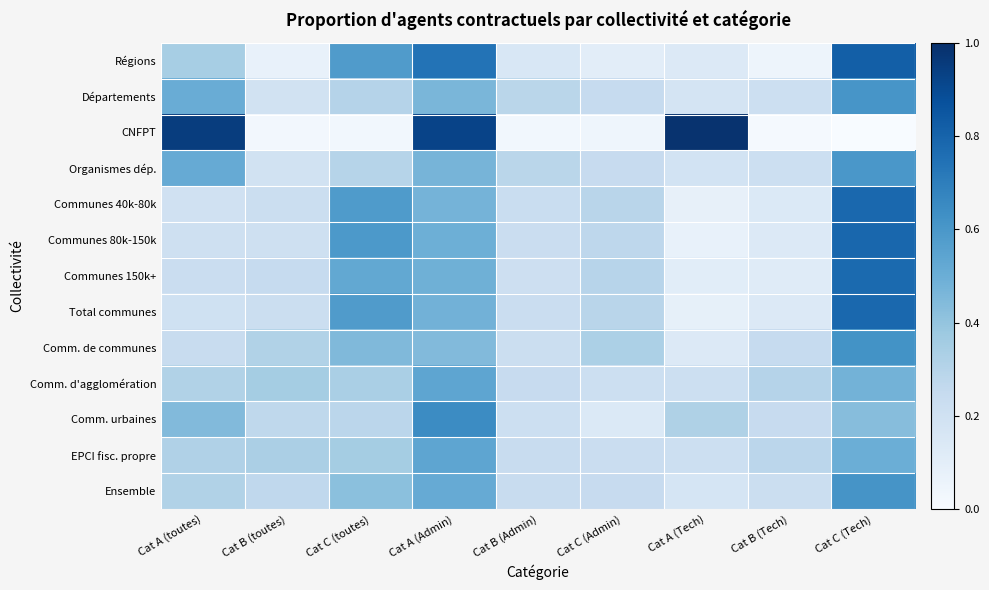

Reading left to right, list all the values displayed in this chart.

Régions: Cat A (toutes)=0.3	Cat B (toutes)=0.1	Cat C (toutes)=0.6	Cat A (Admin)=0.7	Cat B (Admin)=0.2	Cat C (Admin)=0.1	Cat A (Tech)=0.1	Cat B (Tech)=0.0	Cat C (Tech)=0.8
Départements: Cat A (toutes)=0.5	Cat B (toutes)=0.2	Cat C (toutes)=0.3	Cat A (Admin)=0.5	Cat B (Admin)=0.3	Cat C (Admin)=0.2	Cat A (Tech)=0.2	Cat B (Tech)=0.2	Cat C (Tech)=0.6
CNFPT: Cat A (toutes)=0.9	Cat B (toutes)=0.0	Cat C (toutes)=0.0	Cat A (Admin)=0.9	Cat B (Admin)=0.0	Cat C (Admin)=0.0	Cat A (Tech)=1.0	Cat B (Tech)=0.0	Cat C (Tech)=0.0
Organismes dép.: Cat A (toutes)=0.5	Cat B (toutes)=0.2	Cat C (toutes)=0.3	Cat A (Admin)=0.5	Cat B (Admin)=0.3	Cat C (Admin)=0.2	Cat A (Tech)=0.2	Cat B (Tech)=0.2	Cat C (Tech)=0.6
Communes 40k-80k: Cat A (toutes)=0.2	Cat B (toutes)=0.2	Cat C (toutes)=0.6	Cat A (Admin)=0.5	Cat B (Admin)=0.2	Cat C (Admin)=0.3	Cat A (Tech)=0.1	Cat B (Tech)=0.1	Cat C (Tech)=0.8
Communes 80k-150k: Cat A (toutes)=0.2	Cat B (toutes)=0.2	Cat C (toutes)=0.6	Cat A (Admin)=0.5	Cat B (Admin)=0.2	Cat C (Admin)=0.3	Cat A (Tech)=0.1	Cat B (Tech)=0.1	Cat C (Tech)=0.8
Communes 150k+: Cat A (toutes)=0.2	Cat B (toutes)=0.2	Cat C (toutes)=0.5	Cat A (Admin)=0.5	Cat B (Admin)=0.2	Cat C (Admin)=0.3	Cat A (Tech)=0.1	Cat B (Tech)=0.1	Cat C (Tech)=0.8
Total communes: Cat A (toutes)=0.2	Cat B (toutes)=0.2	Cat C (toutes)=0.6	Cat A (Admin)=0.5	Cat B (Admin)=0.2	Cat C (Admin)=0.3	Cat A (Tech)=0.1	Cat B (Tech)=0.1	Cat C (Tech)=0.8
Comm. de communes: Cat A (toutes)=0.2	Cat B (toutes)=0.3	Cat C (toutes)=0.4	Cat A (Admin)=0.4	Cat B (Admin)=0.2	Cat C (Admin)=0.3	Cat A (Tech)=0.1	Cat B (Tech)=0.2	Cat C (Tech)=0.6
Comm. d'agglomération: Cat A (toutes)=0.3	Cat B (toutes)=0.4	Cat C (toutes)=0.3	Cat A (Admin)=0.5	Cat B (Admin)=0.2	Cat C (Admin)=0.2	Cat A (Tech)=0.2	Cat B (Tech)=0.3	Cat C (Tech)=0.5
Comm. urbaines: Cat A (toutes)=0.4	Cat B (toutes)=0.3	Cat C (toutes)=0.3	Cat A (Admin)=0.6	Cat B (Admin)=0.2	Cat C (Admin)=0.1	Cat A (Tech)=0.3	Cat B (Tech)=0.2	Cat C (Tech)=0.4
EPCI fisc. propre: Cat A (toutes)=0.3	Cat B (toutes)=0.3	Cat C (toutes)=0.4	Cat A (Admin)=0.5	Cat B (Admin)=0.2	Cat C (Admin)=0.2	Cat A (Tech)=0.2	Cat B (Tech)=0.3	Cat C (Tech)=0.5
Ensemble: Cat A (toutes)=0.3	Cat B (toutes)=0.3	Cat C (toutes)=0.4	Cat A (Admin)=0.5	Cat B (Admin)=0.2	Cat C (Admin)=0.2	Cat A (Tech)=0.2	Cat B (Tech)=0.2	Cat C (Tech)=0.6